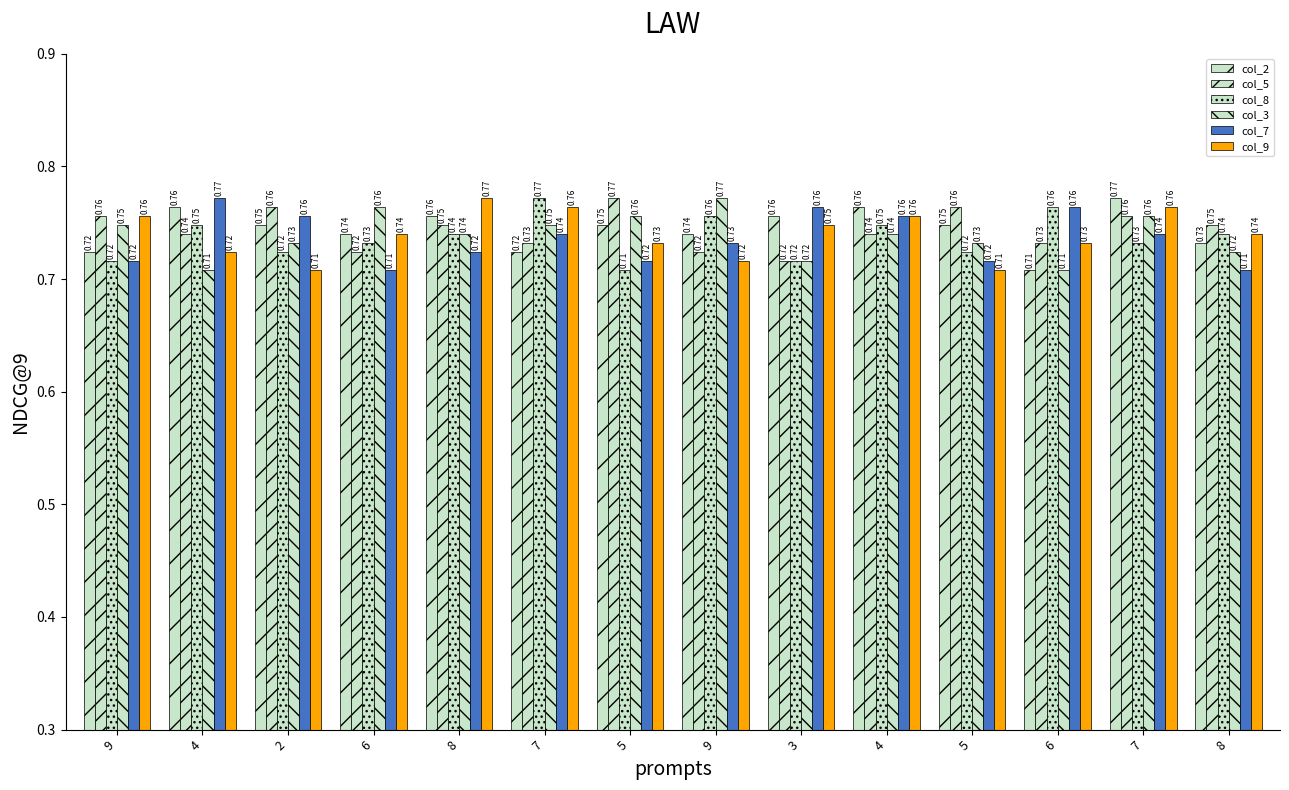

The col_3 series shows 0.7 at 4. True or false?

True